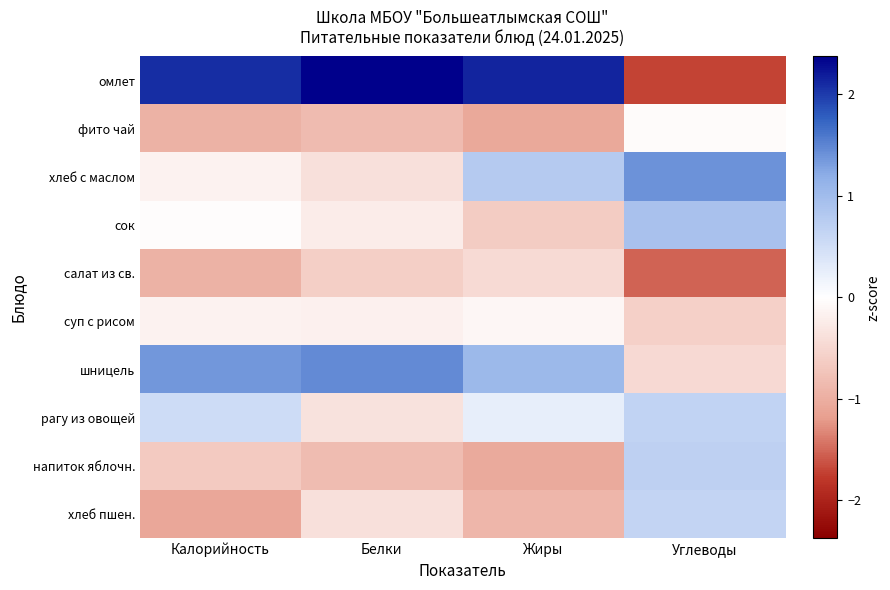

Which series has the widest spread of values?

омлет